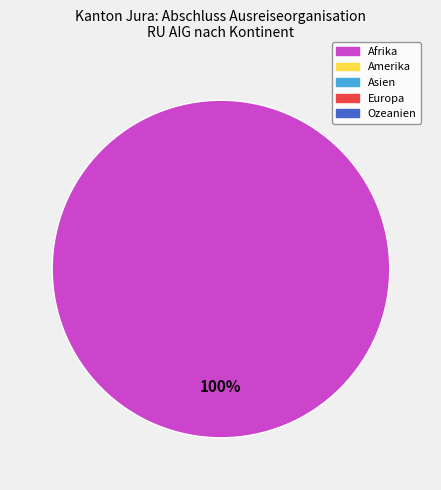

Is there any slice that represents more than half of the pie?

Yes